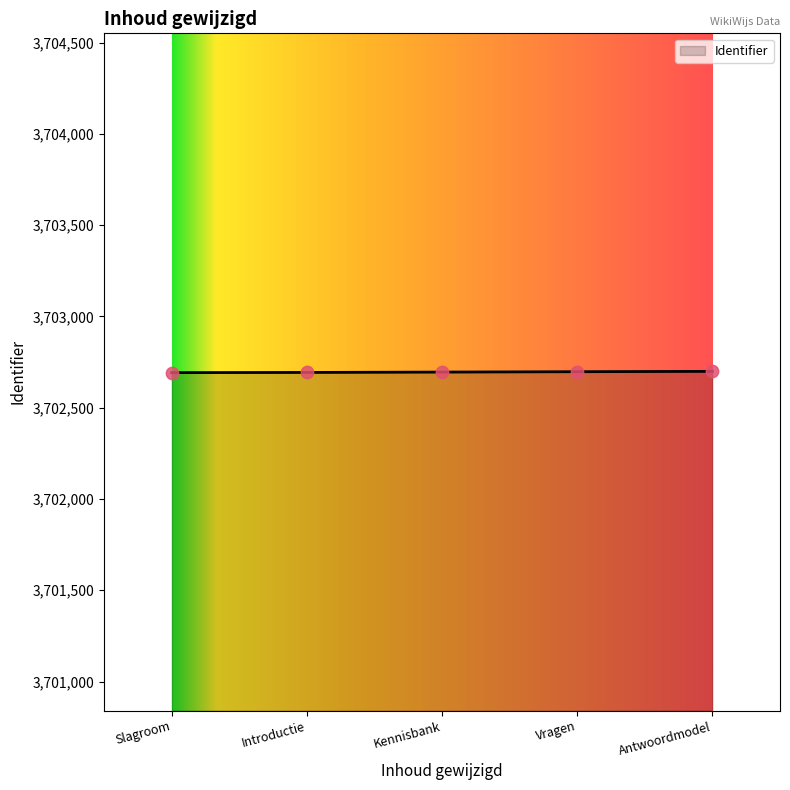

Approximately how many times larger is the value at Slagroom compared to Kennisbank?

1.0